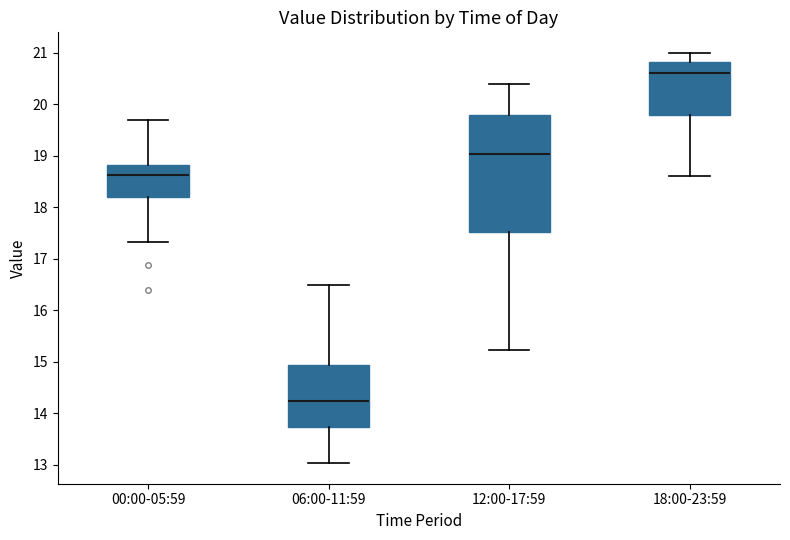

Which box has the highest median line?

18:00-23:59